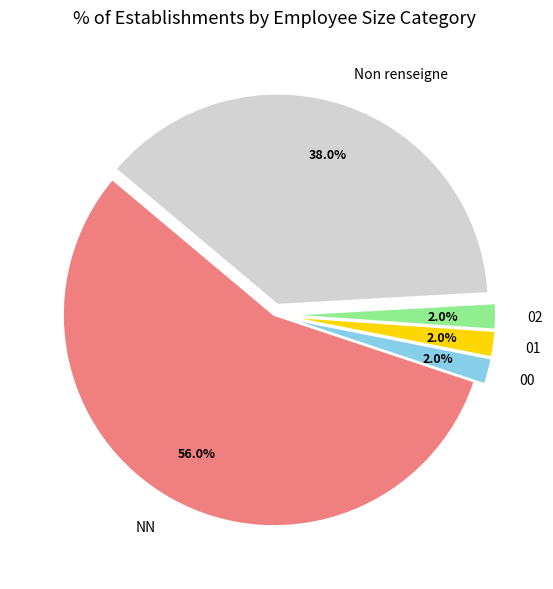

What percentage do 00 and Non renseigne together represent?

40.0%